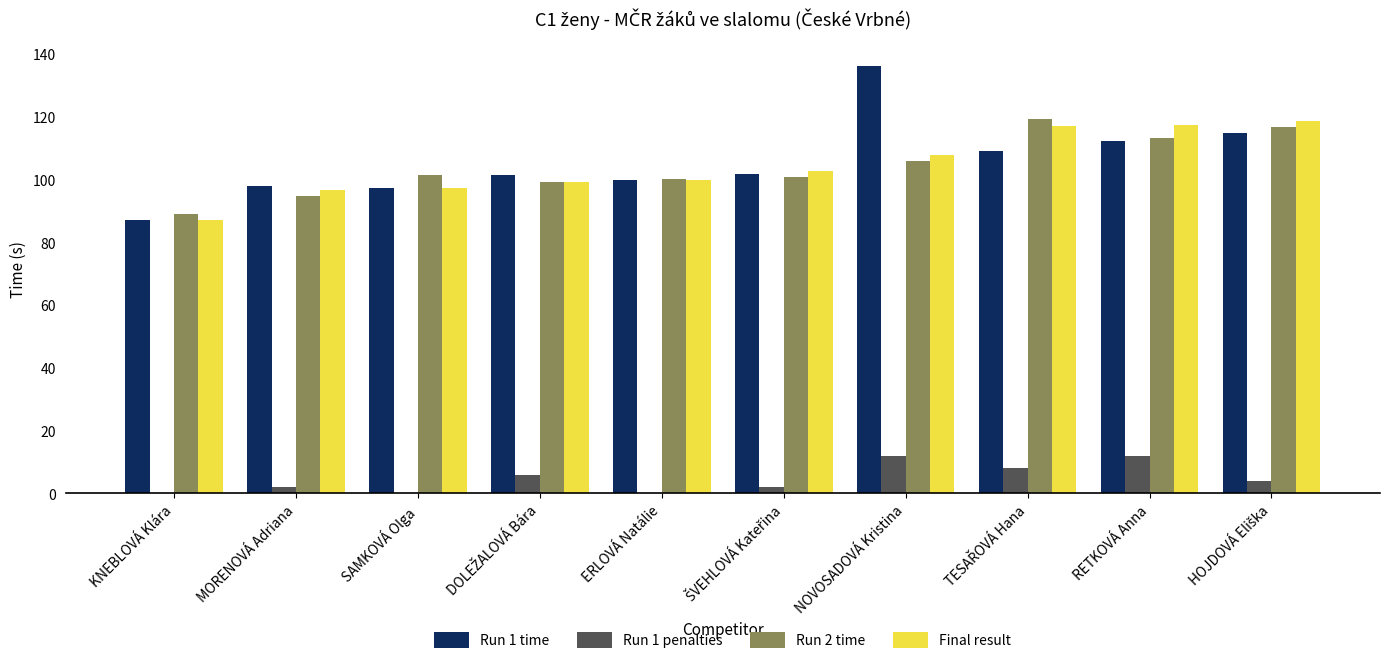

Reading left to right, list all the values displayed in this chart.

Run 1 time: 87.0	98.0	97.3	101.5	99.8	101.8	136.2	109.0	112.2	114.9
Run 1 penalties: 0.0	2.0	0.0	6.0	0.0	2.0	12.0	8.0	12.0	4.0
Run 2 time: 89.1	94.7	101.5	99.3	100.1	100.8	106.0	119.3	113.3	116.8
Final result: 87.0	96.7	97.3	99.3	99.8	102.8	108.0	117.0	117.3	118.8